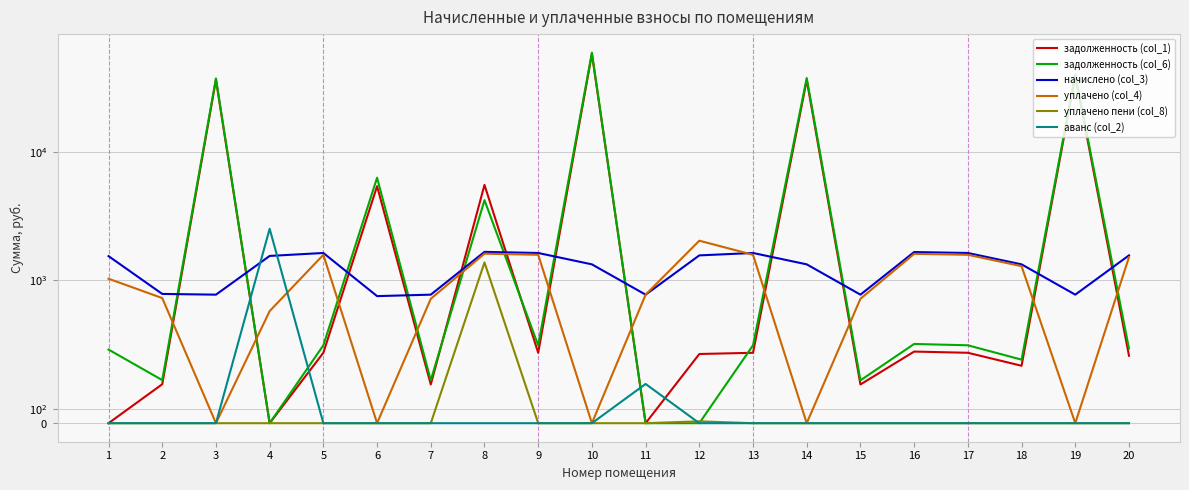

Does the chart display data point markers on the line(s)?

No